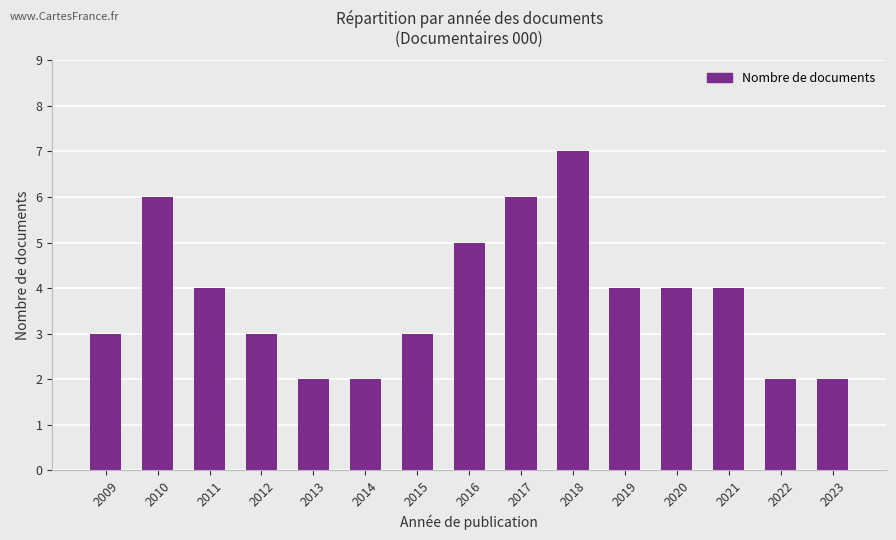

Where does the data first go above 4?

2010